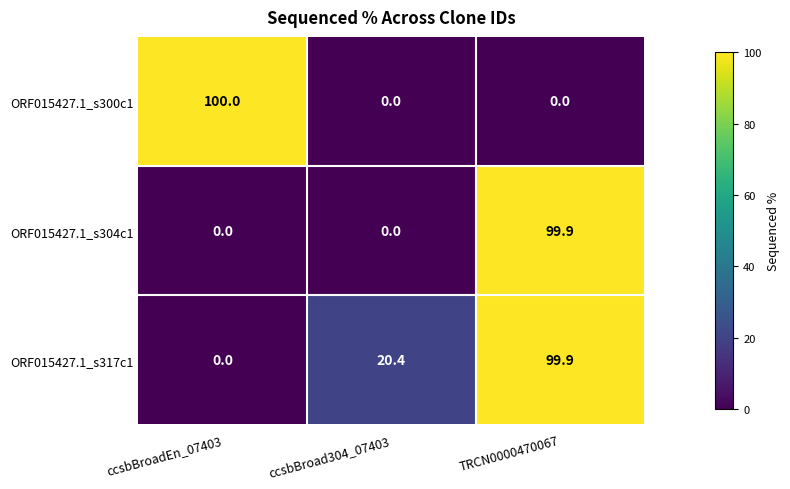

How many categories are shown in the chart?

3